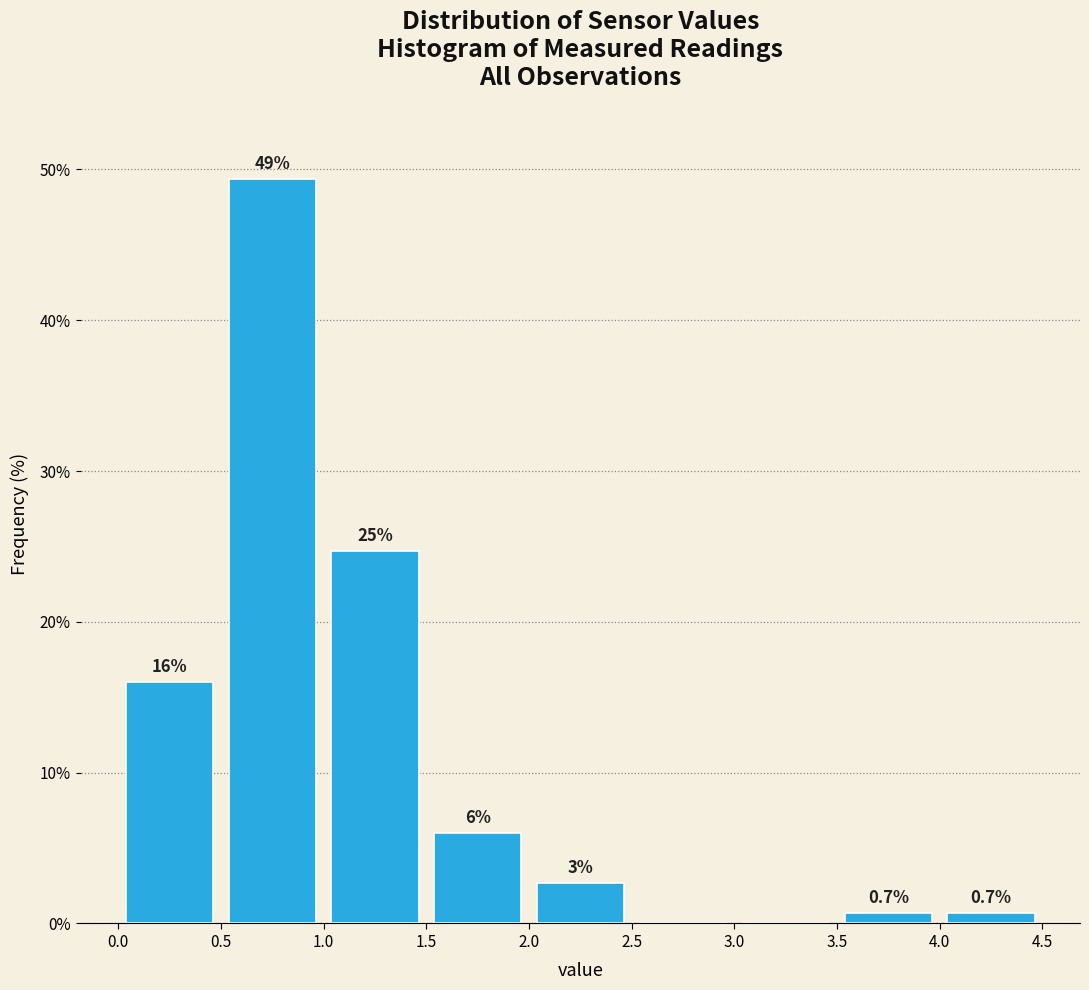

Which range on the x-axis has the tallest bar?

0.5 to 1.0